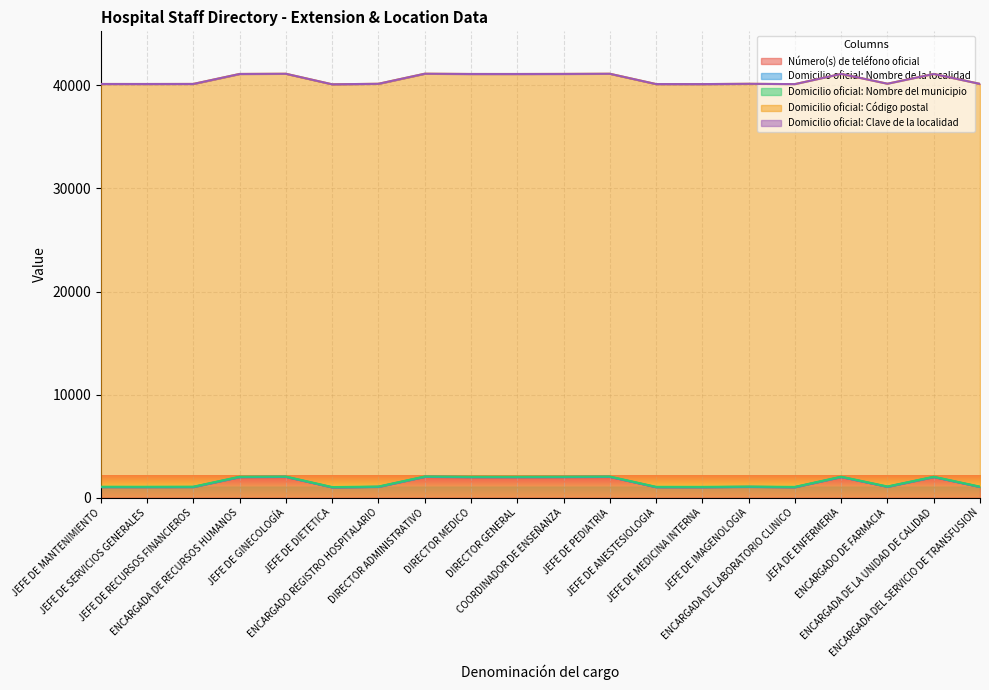

What are all the series names shown in the legend?

Número(s) de teléfono oficial, Domicilio oficial: Nombre de la localidad, Domicilio oficial: Nombre del municipio, Domicilio oficial: Código postal, Domicilio oficial: Clave de la localidad